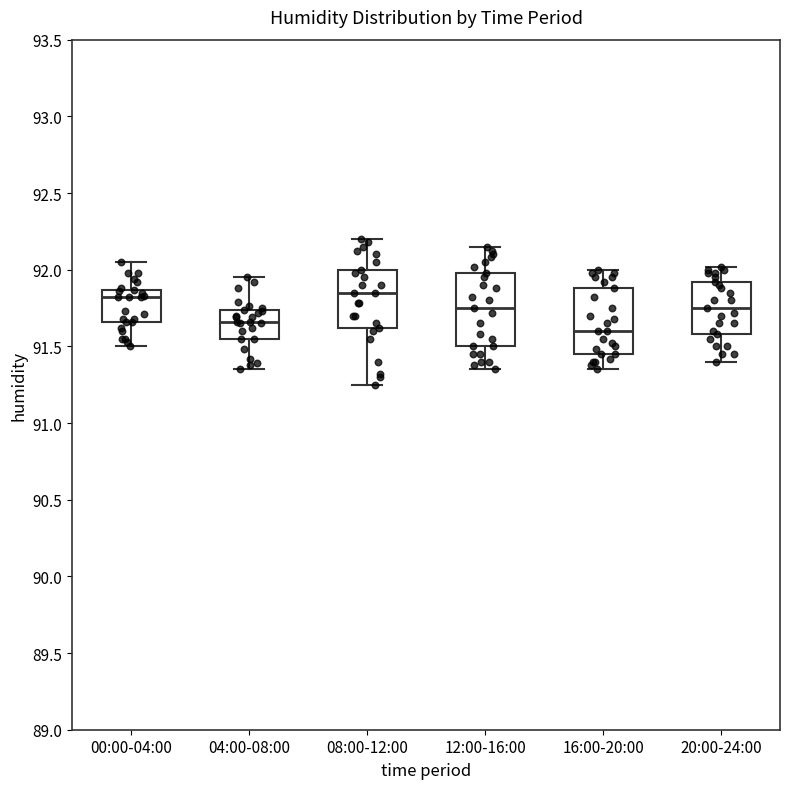

Reading left to right, read every box against the y-axis: the position of its median line, the range the box covers, and the ends of its whiskers. The values are not printed on the chart, so give them approximately, as read against the axis.

00:00-04:00: median 91.80, box 91.65 to 91.85, whiskers 91.50 to 92.05
04:00-08:00: median 91.65, box 91.55 to 91.75, whiskers 91.35 to 91.95
08:00-12:00: median 91.85, box 91.60 to 92.00, whiskers 91.25 to 92.20
12:00-16:00: median 91.75, box 91.50 to 92.00, whiskers 91.35 to 92.15
16:00-20:00: median 91.60, box 91.45 to 91.90, whiskers 91.35 to 92.00
20:00-24:00: median 91.75, box 91.60 to 91.90, whiskers 91.40 to 92.00